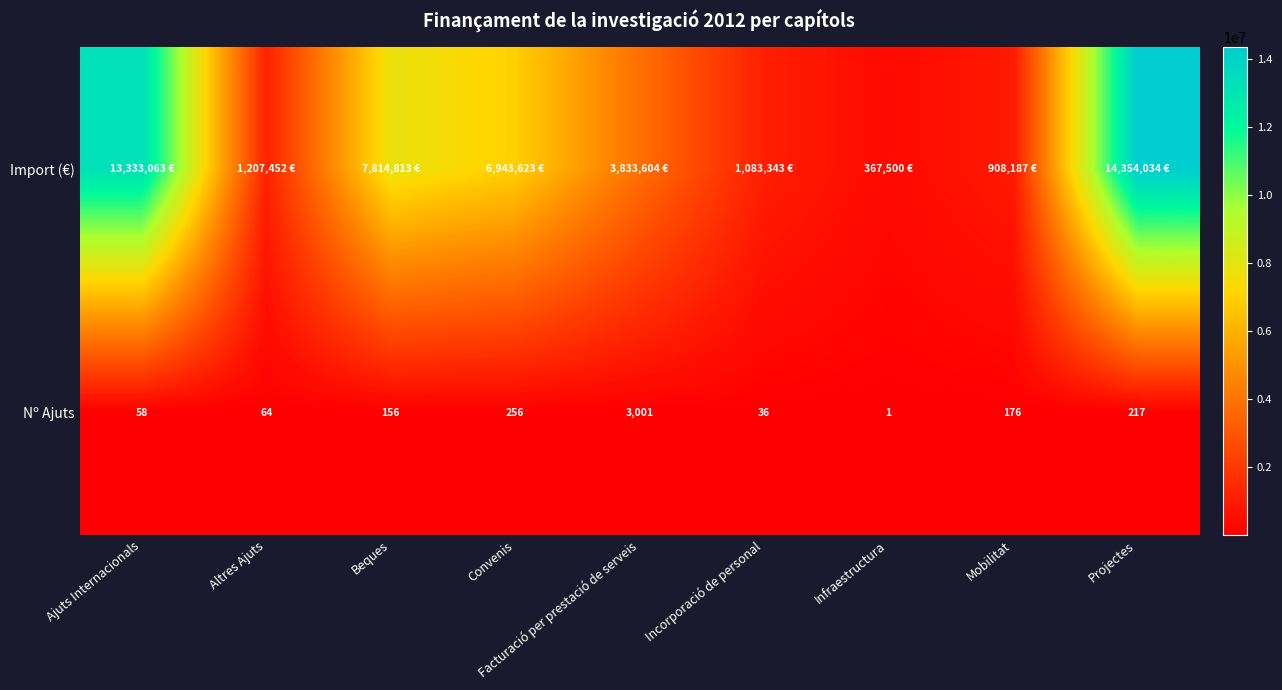

At which category is the sum across all series the highest?

Projectes